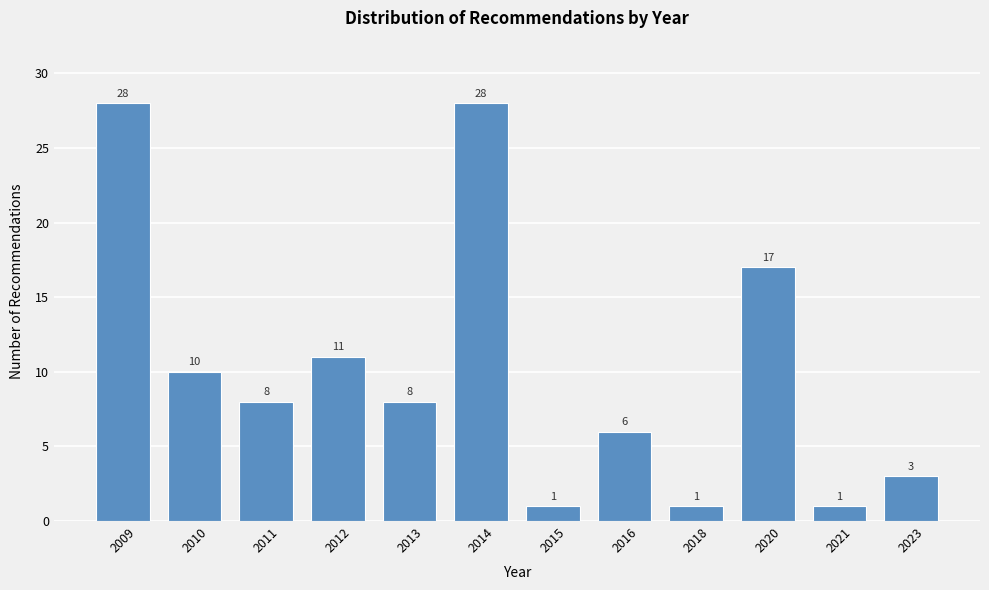

Reading left to right, list all the values displayed in this chart.

2009=28	2010=10	2011=8	2012=11	2013=8	2014=28	2015=1	2016=6	2018=1	2020=17	2021=1	2023=3